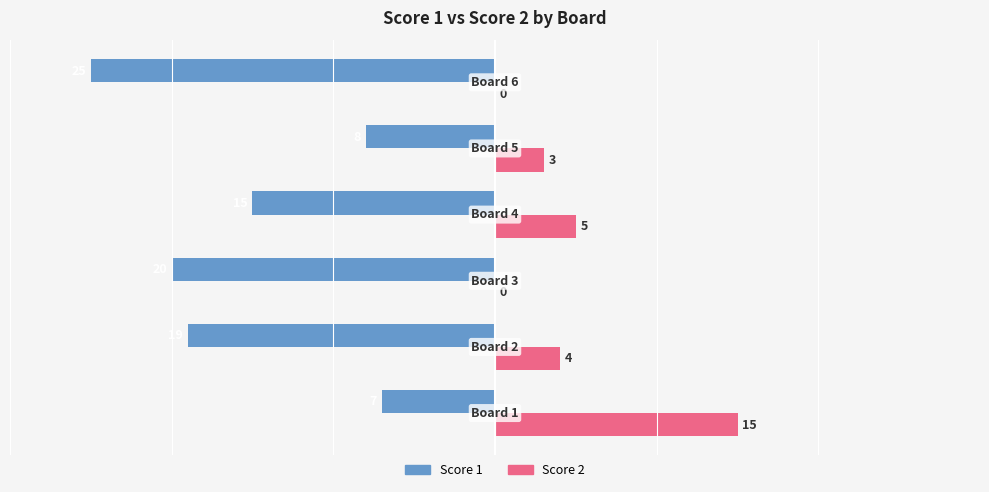

What is the maximum value for Score 1?

-7